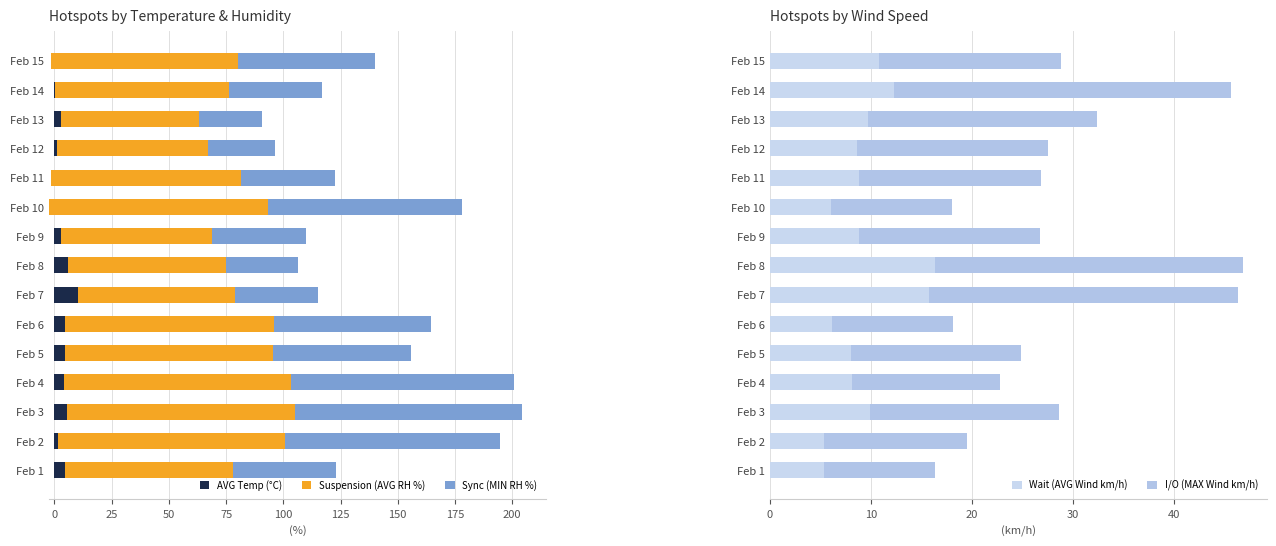

Between Feb 13 and Feb 6, which is larger?

Feb 6